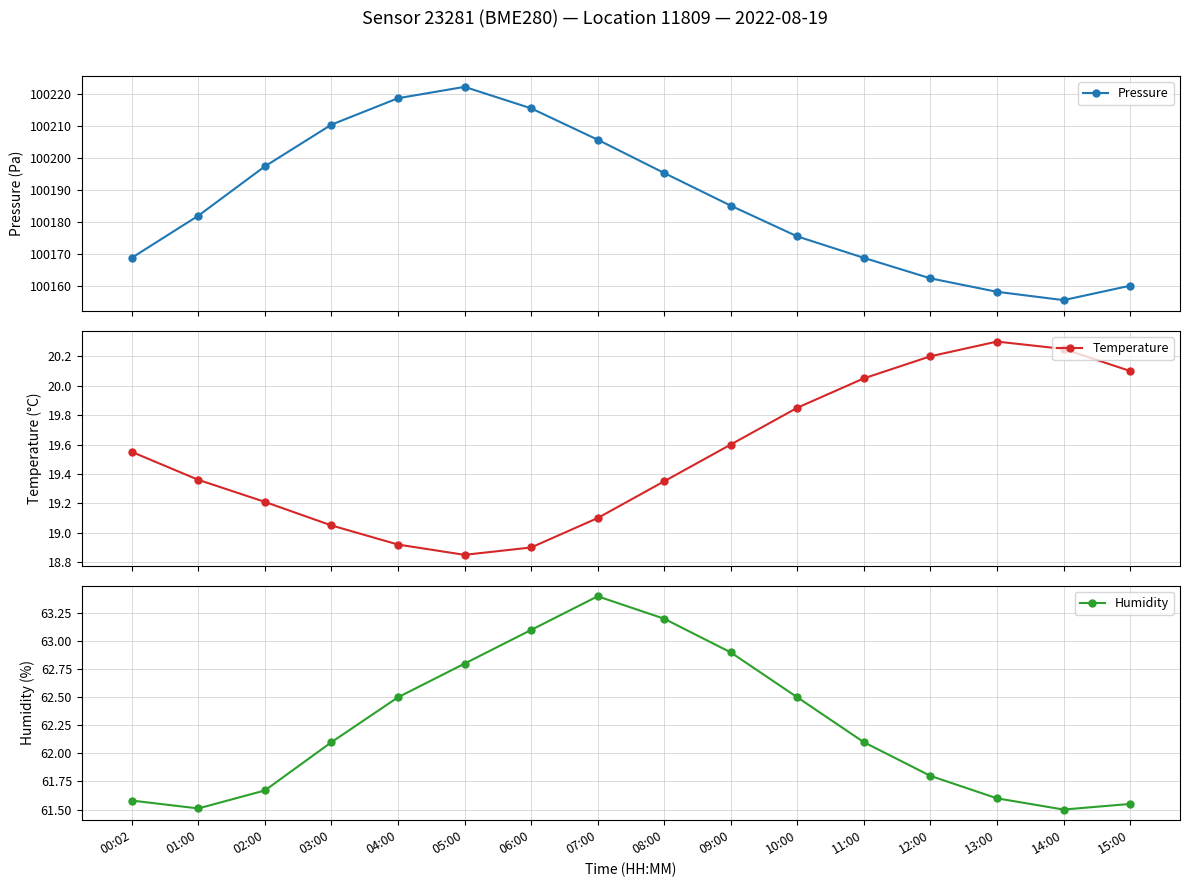

What is the maximum value shown in the chart?

100222.3